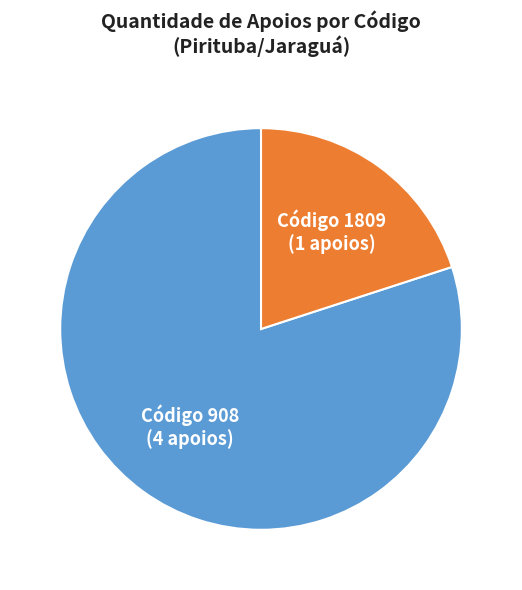

How many slices are in this pie chart?

2